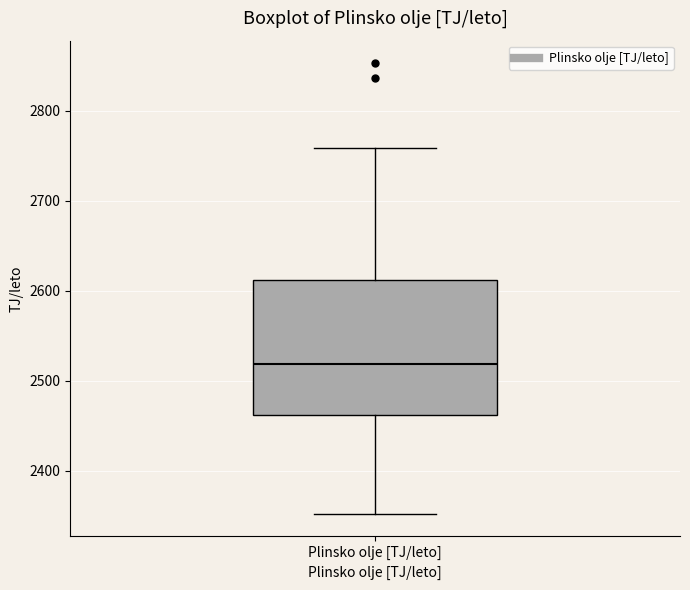

Transcribe this box plot: give where the median line is, the range the box spans, and where the two whiskers end, as read against the y-axis. The values are not printed on the chart, so give them approximately, as read against the axis.

median 2520, box 2460 to 2610, whiskers 2350 to 2760